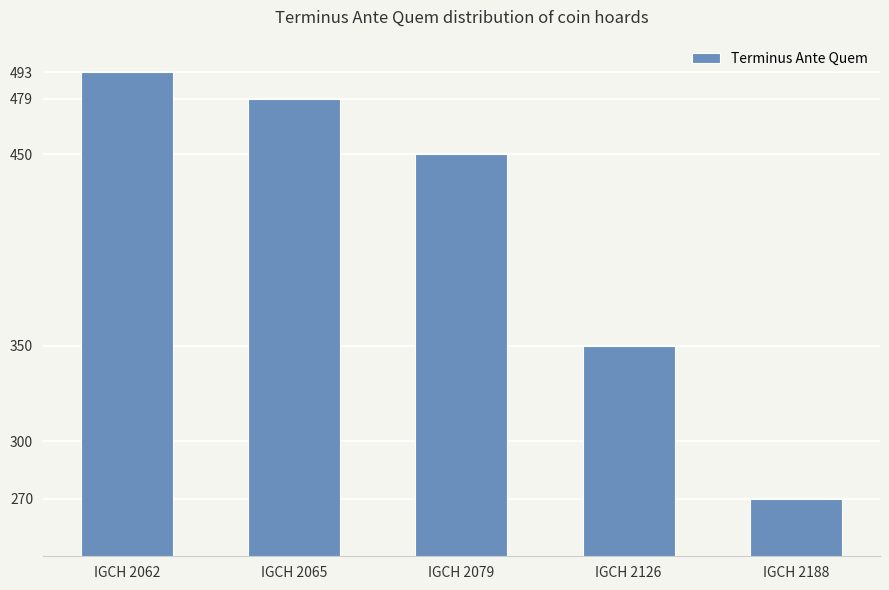

What is the value of the 4th bar from the left?

350